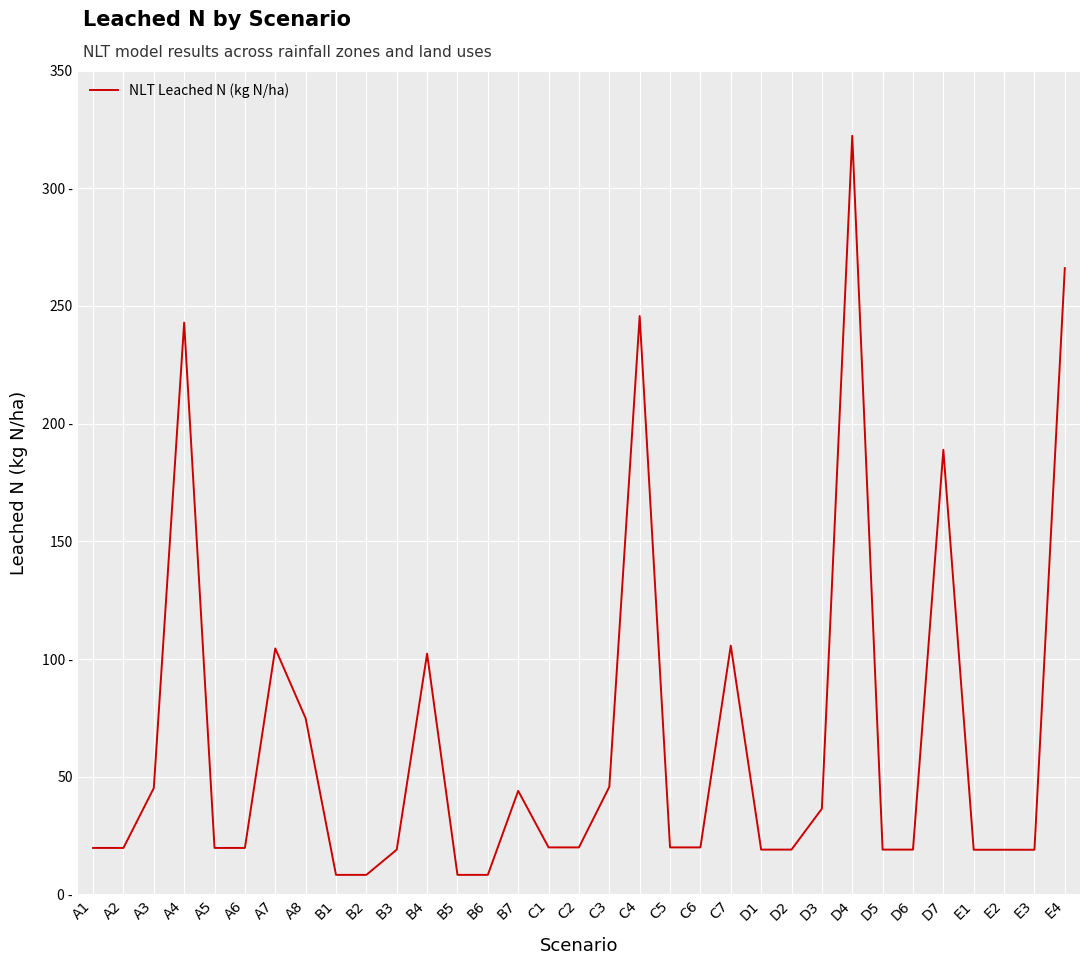

The chart shows a value of 19.1 at D2. True or false?

True